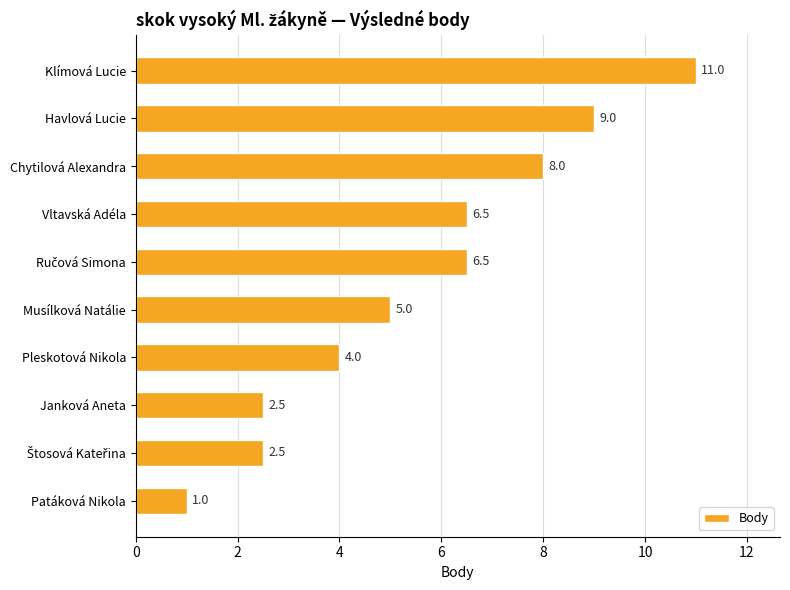

Does the chart contain any negative values?

No